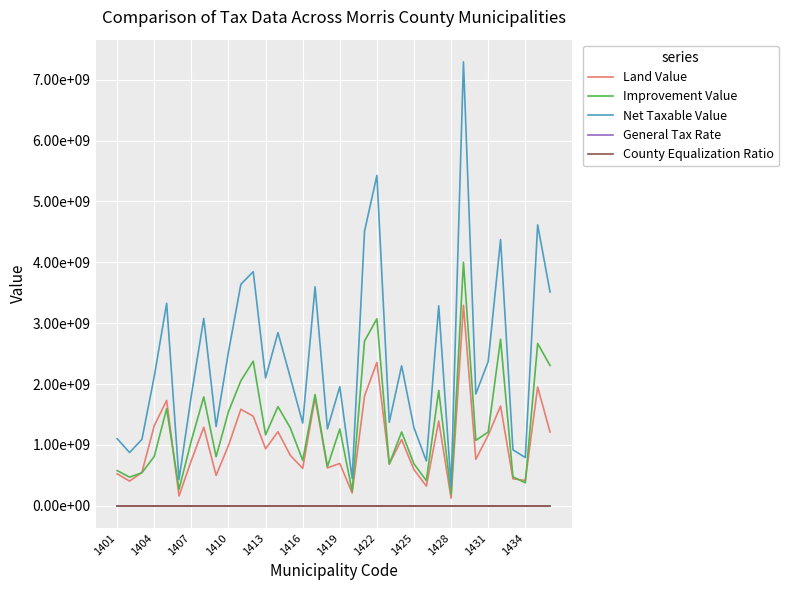

What is the value of the County Equalization Ratio point at the 14th from the left?

97.8